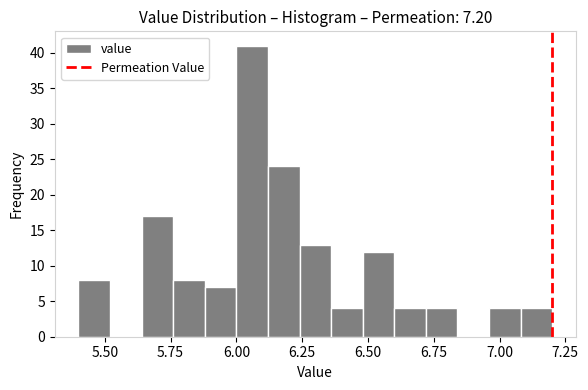

Read against the x-axis, roughly where is the centre of the tallest bar?

6.05